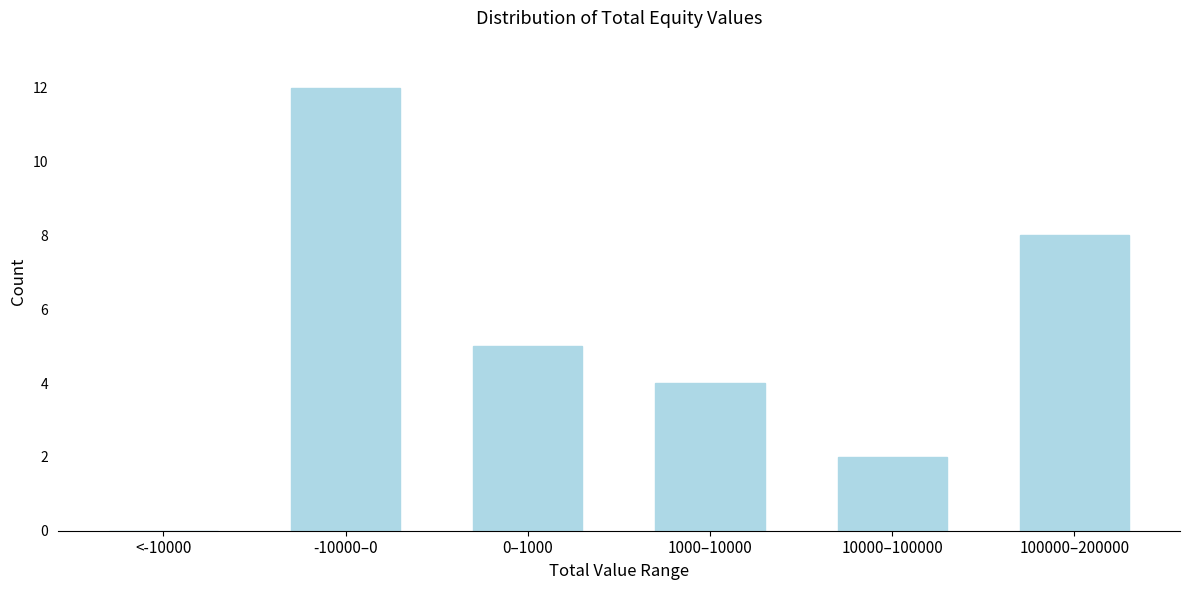

Reading right to left, what are all the values shown in this chart?

100000–200000=8	10000–100000=2	1000–10000=4	0–1000=5	-10000–0=12	<-10000=0